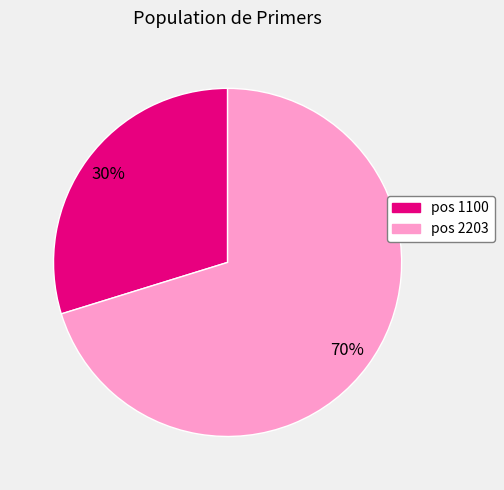

How many segments does this pie chart have?

2